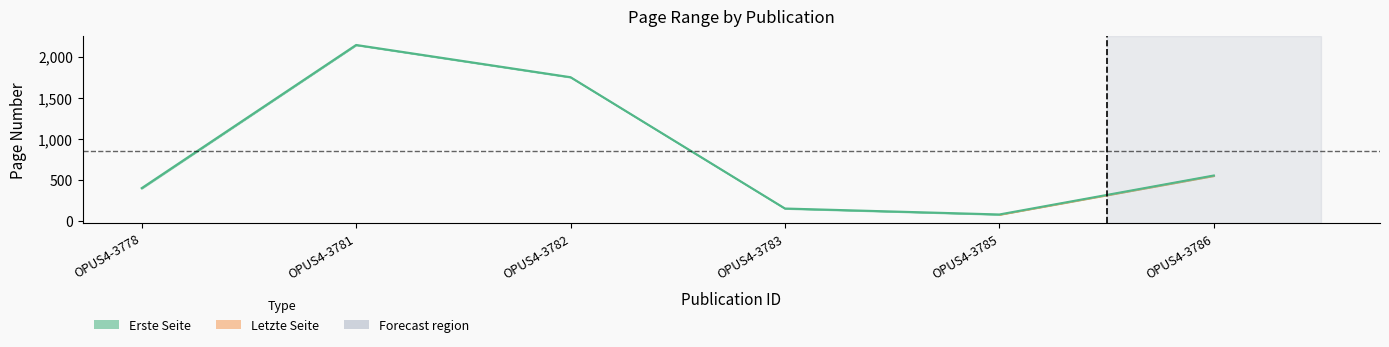

Rank the categories by value from lowest to highest.

OPUS4-3785, OPUS4-3783, OPUS4-3778, OPUS4-3786, OPUS4-3782, OPUS4-3781